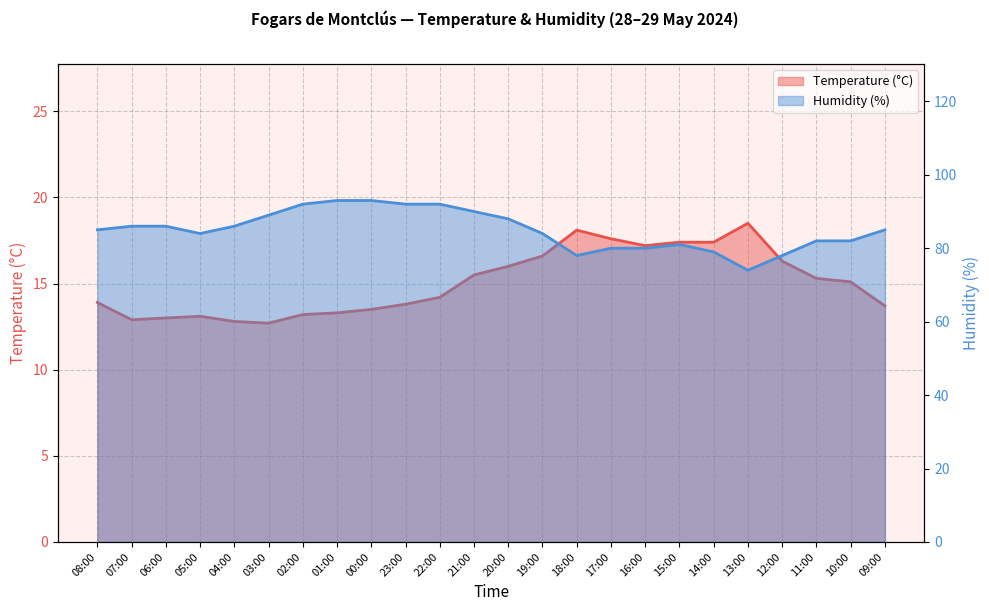

True or false: Temperature (°C) has a value of 29.5 at 17:00.

False